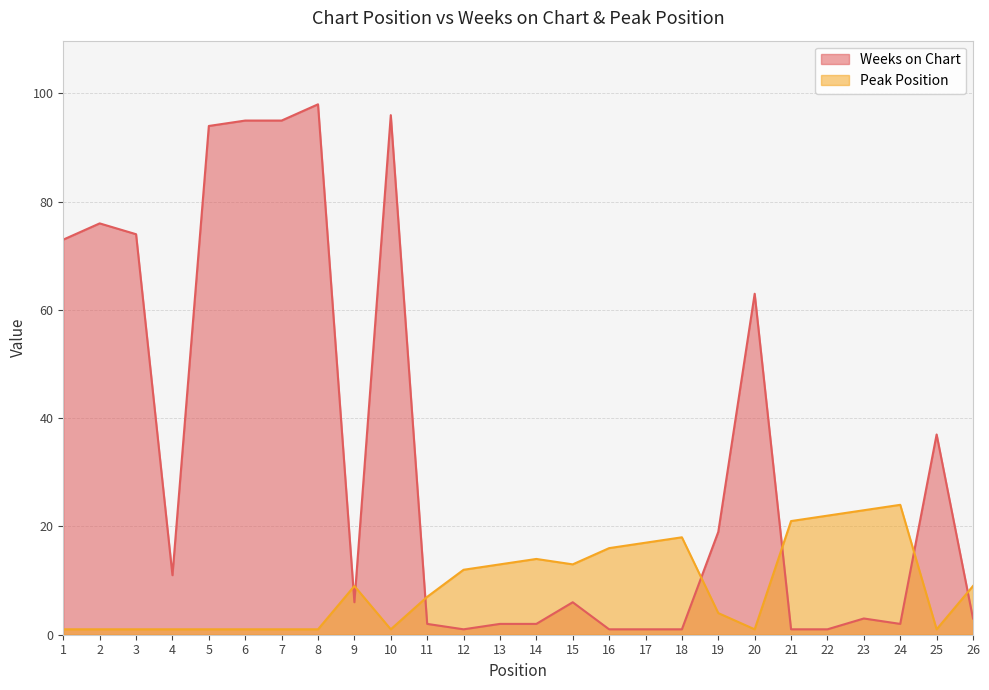

How many intersections are there between Weeks on Chart and Peak Position?

7